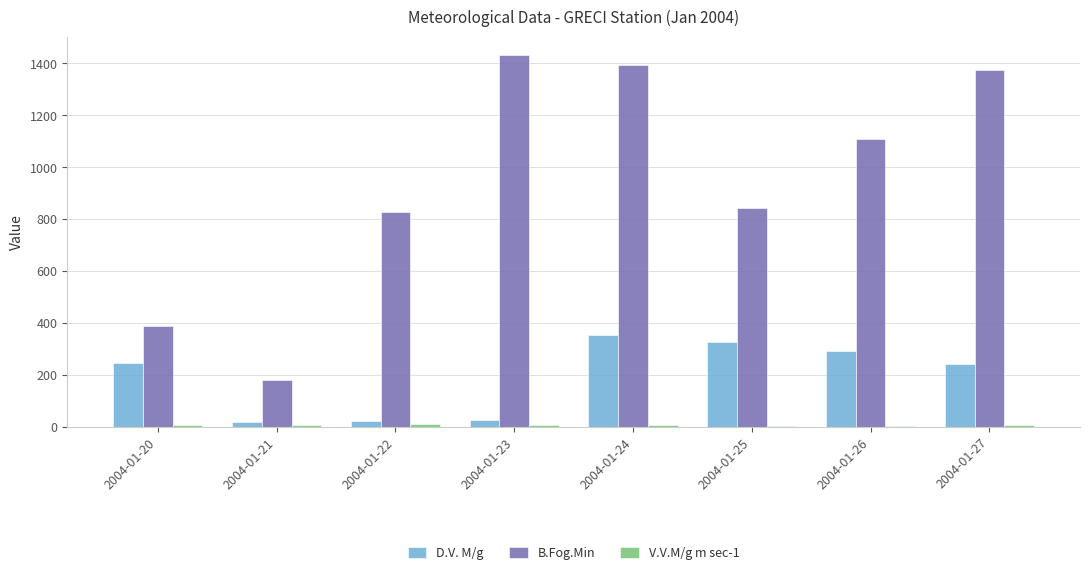

What is the highest value of the B.Fog.Min series?

1431.0